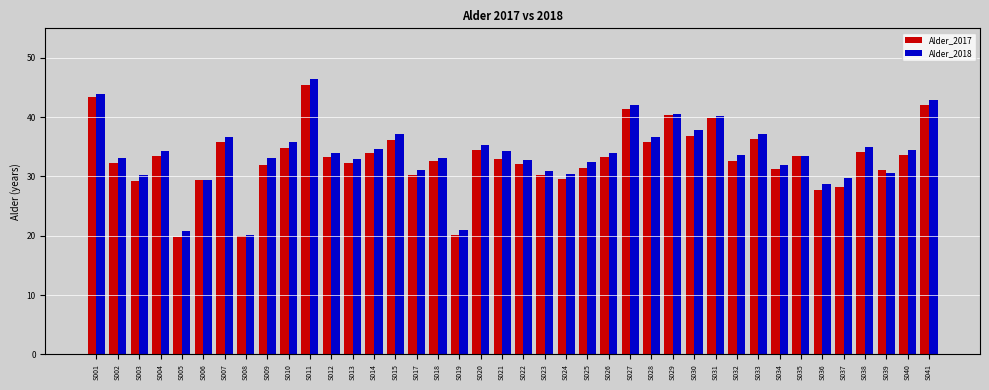

What is the sum of all Alder_2018 values?

1353.0